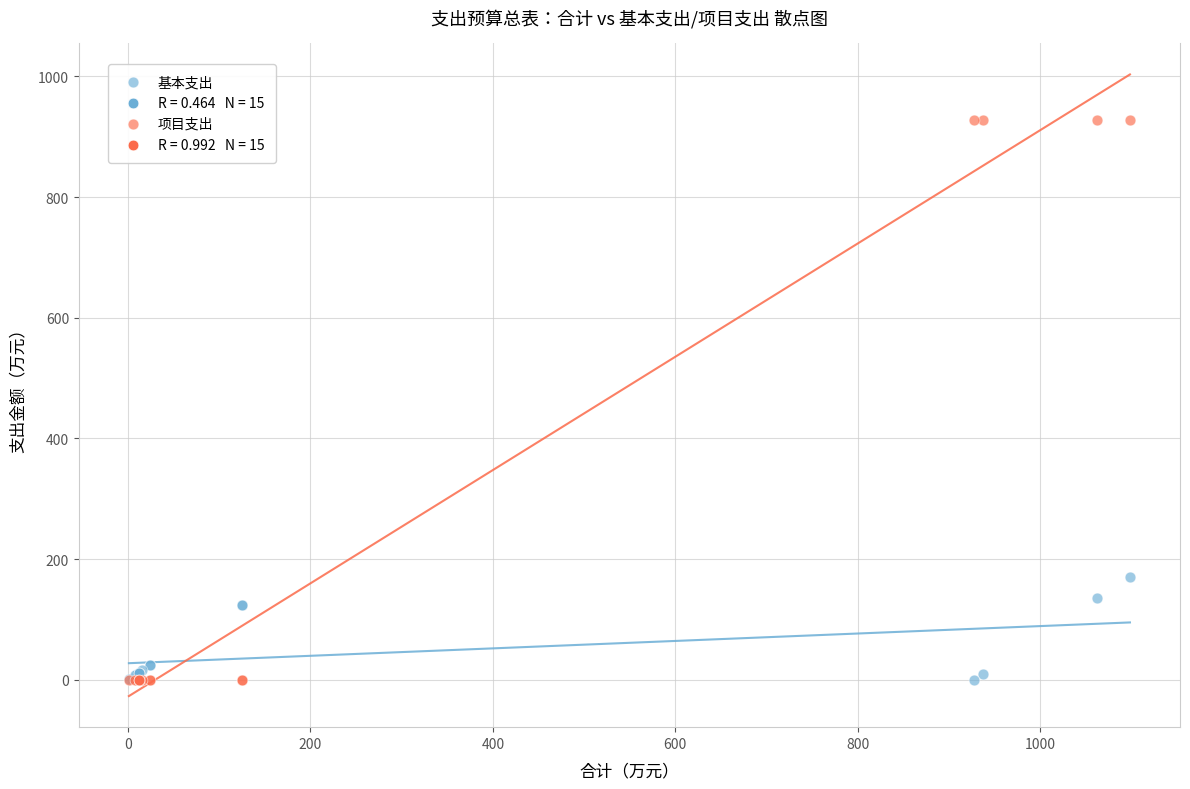

What is the X range (max minus min) for the scatter plot?

1097.4